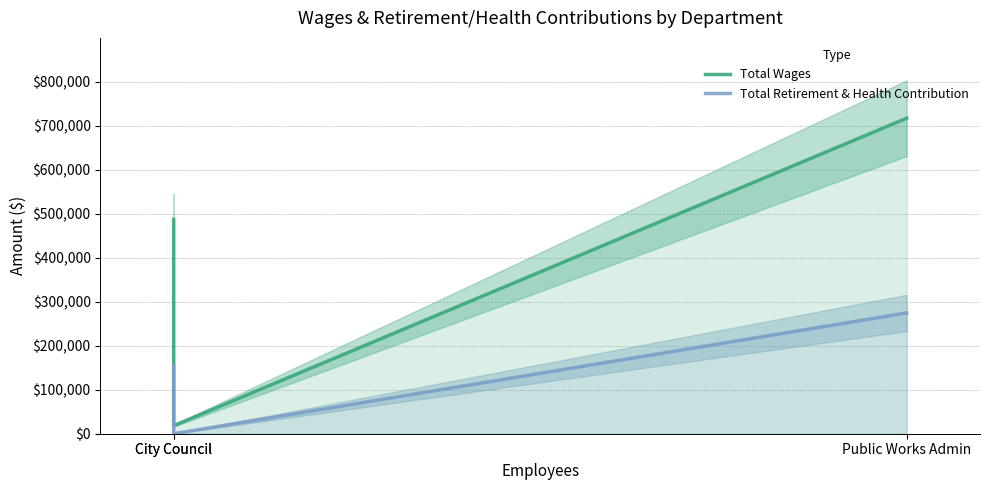

Rank the series at City Council from highest to lowest value.

Total Wages, Total Retirement & Health Contribution